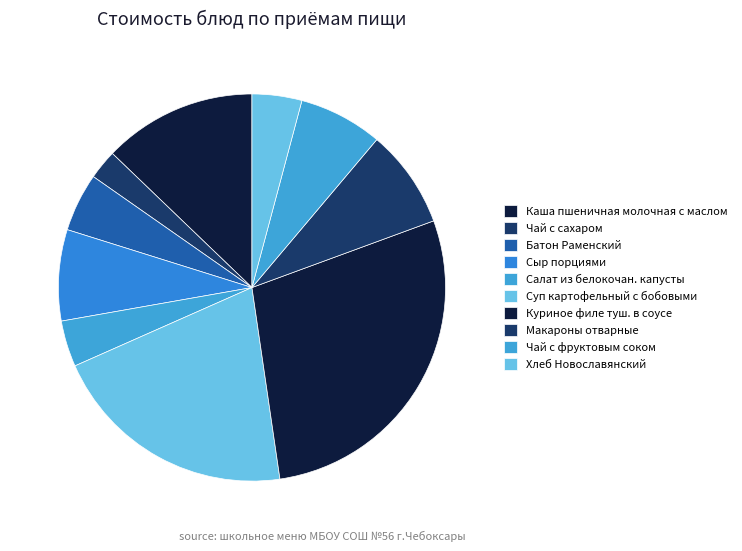

True or false: Куриное филе туш. в соусе accounts for 40% of the total.

False